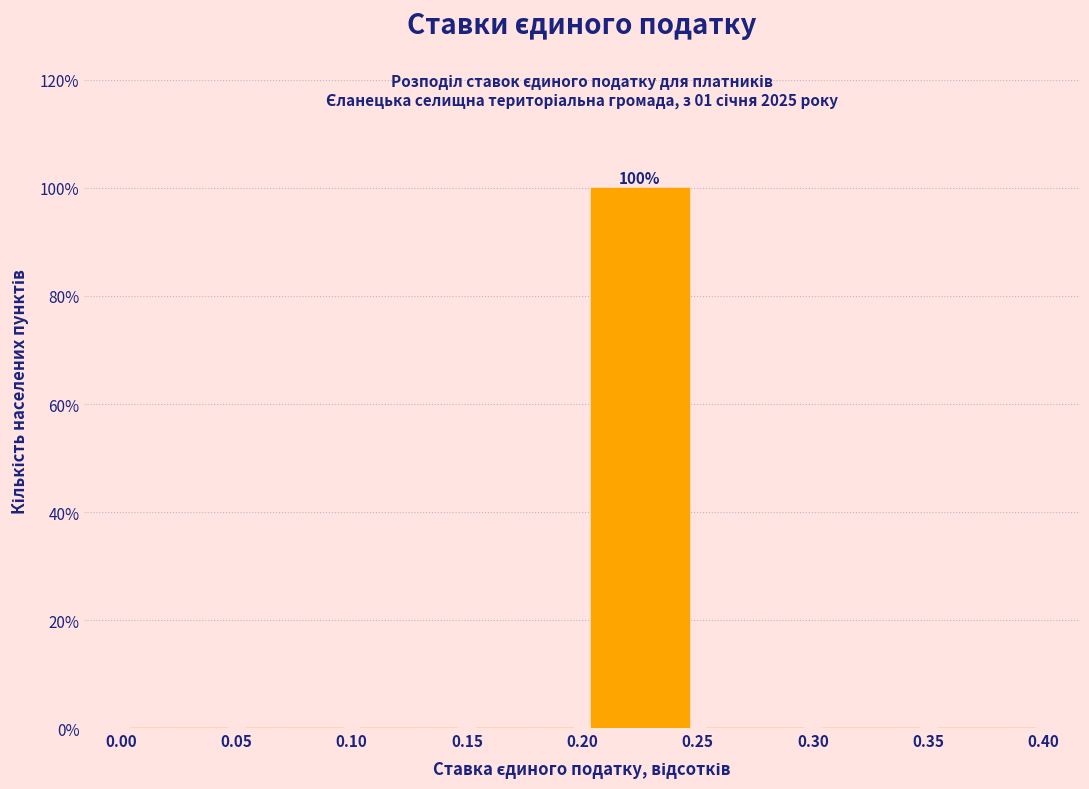

Over which range of the x-axis is the bar tallest?

0.20 to 0.25